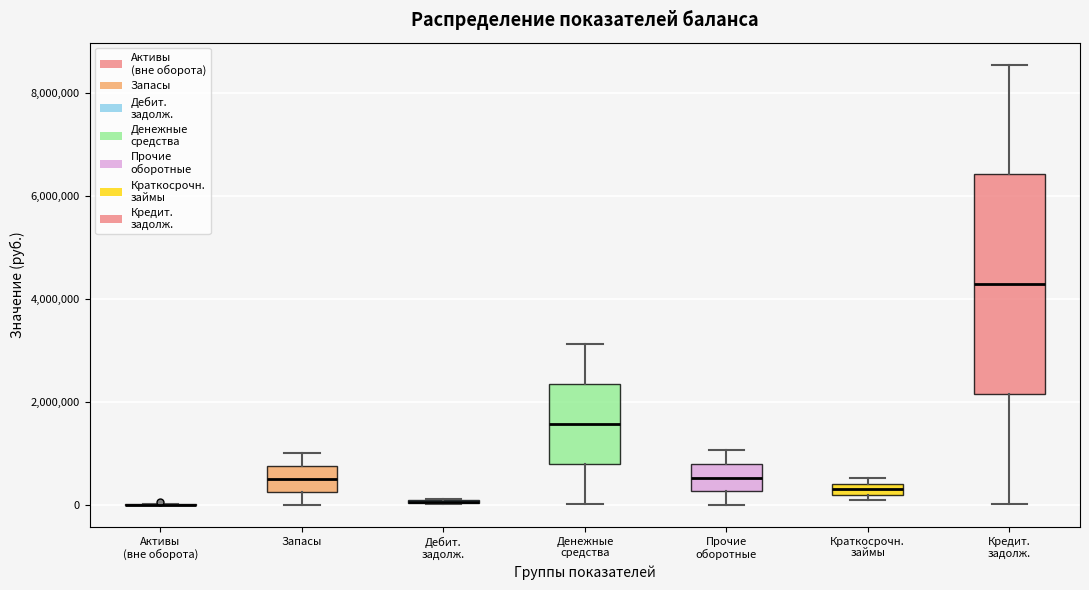

Which box is the tallest, from its lower edge to its upper edge?

Кредит. задолж.